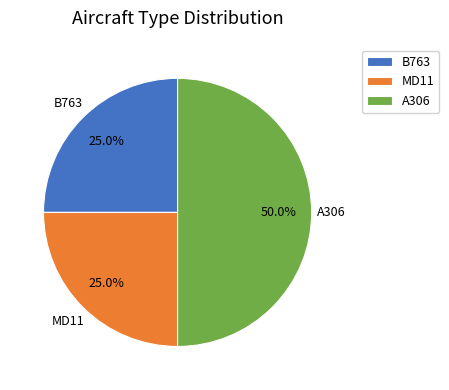

Is the sum of B763 and A306 greater than half?

Yes